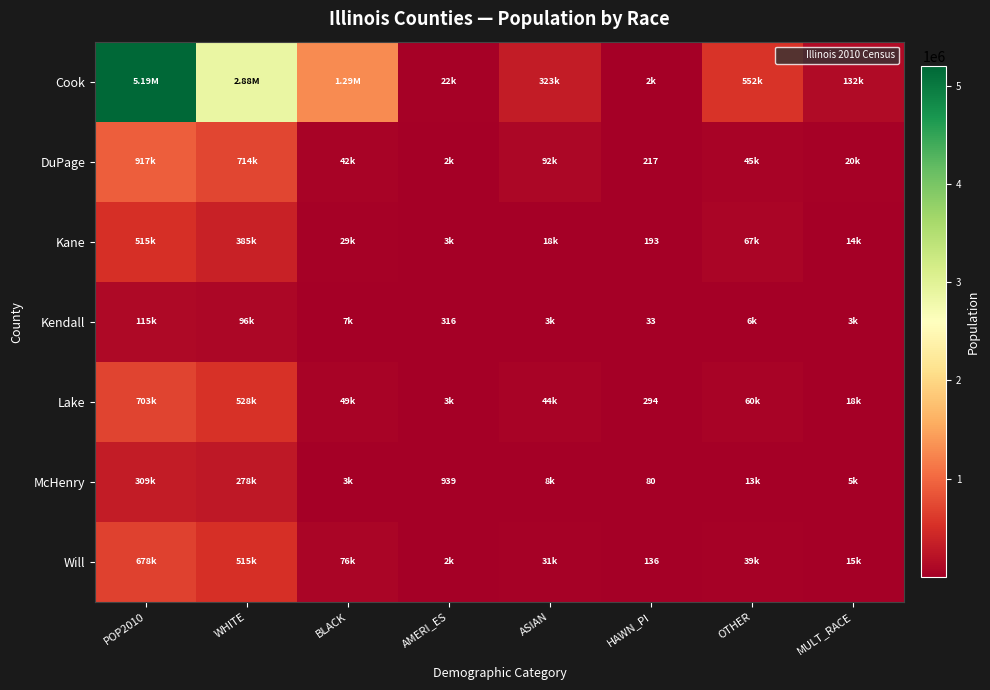

How many data points in Kendall are less than 5768?

4